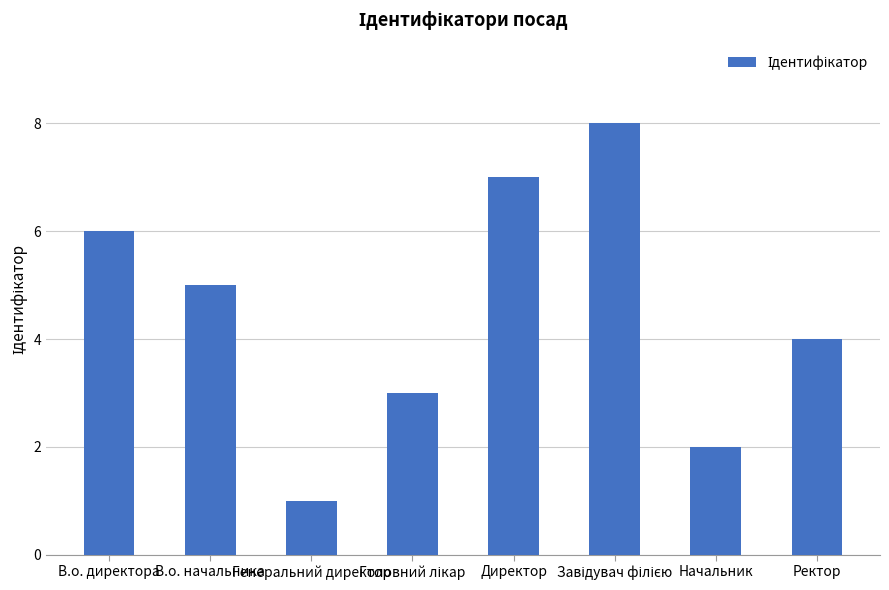

Does the chart contain stacked bars?

No